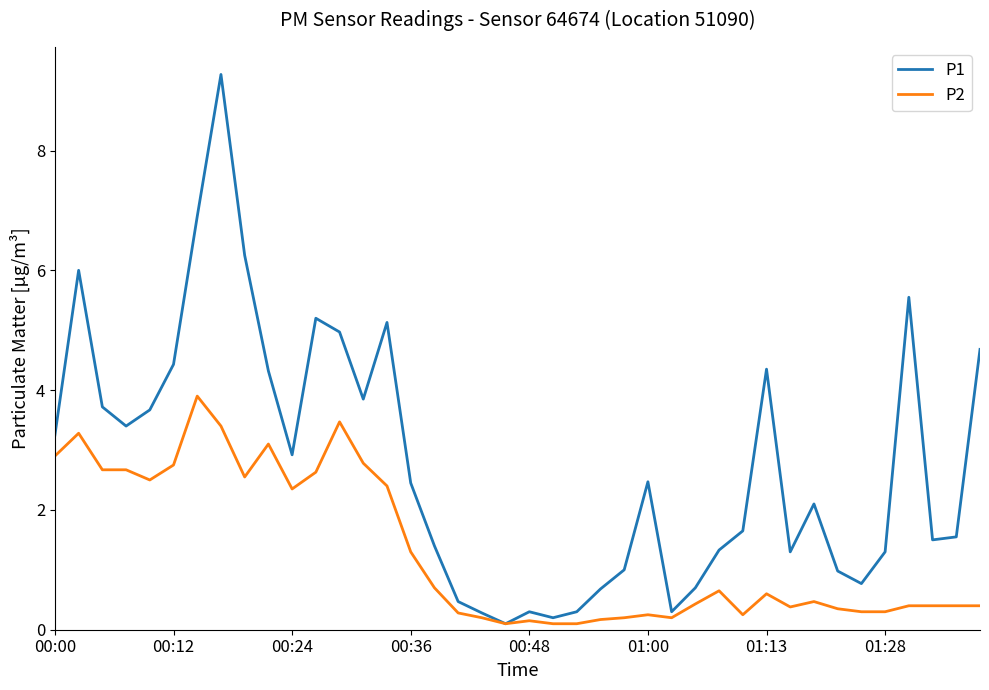

Rank the series by their average value, from lowest to highest.

P2, P1